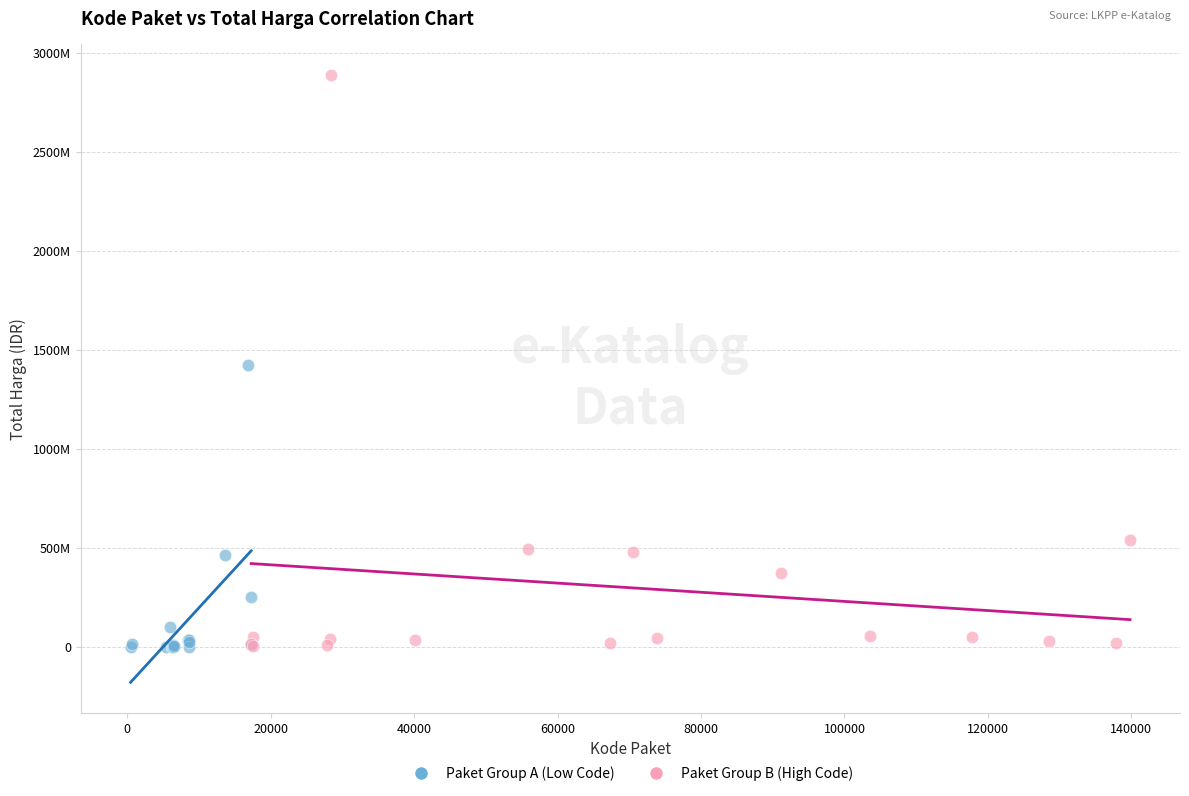

What are all the series names shown in the legend?

Paket Group A (Low Code), Paket Group B (High Code)